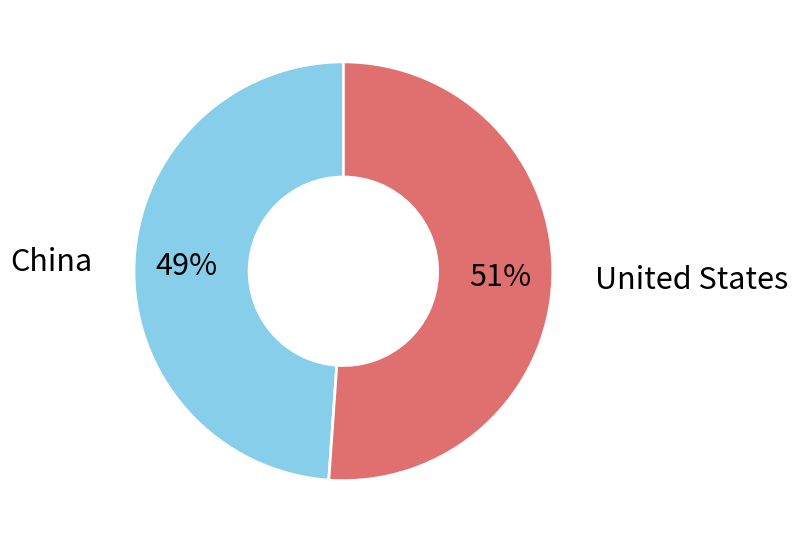

Is there any slice that represents more than half of the pie?

Yes